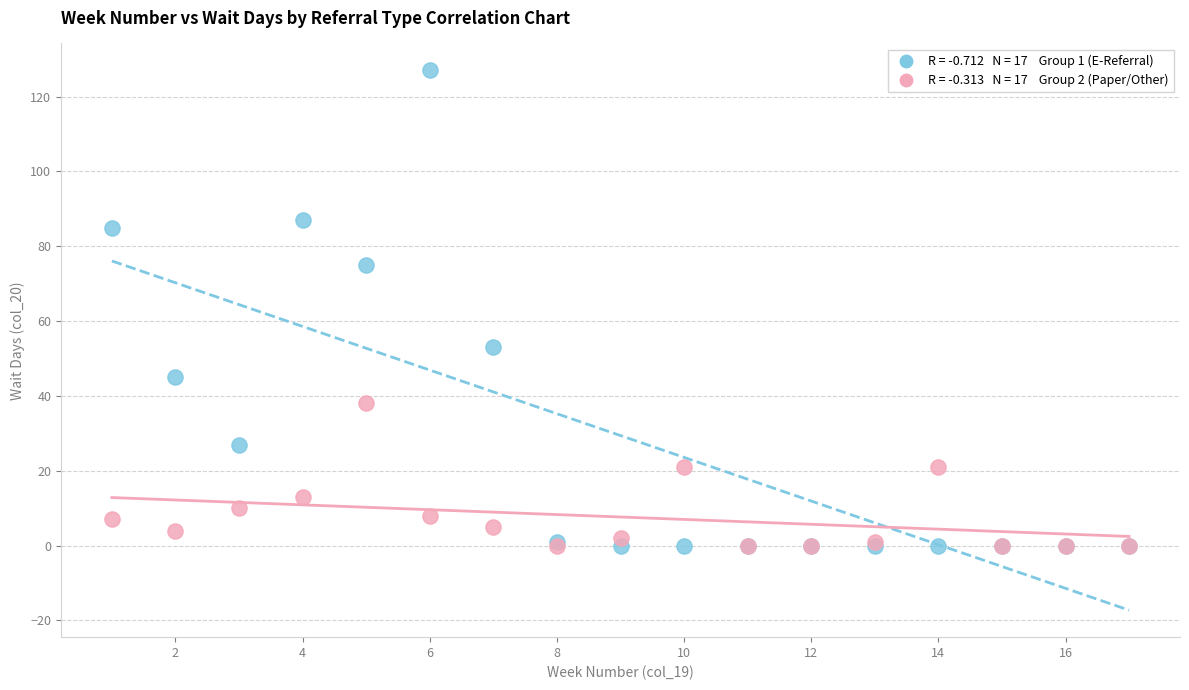

Across all series, what Y value is closest to 63?

53